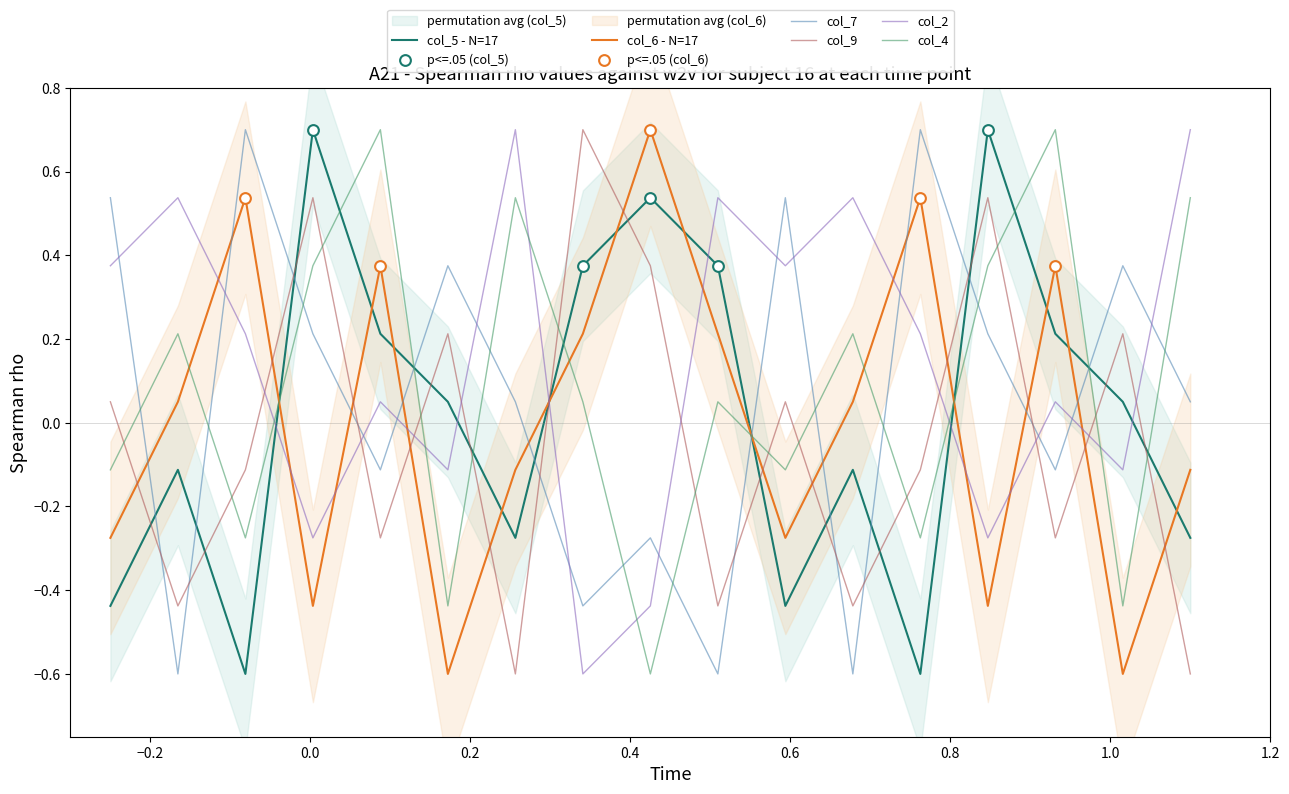

At which category is the sum across all series the highest?

1